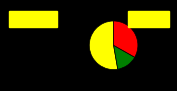

Count the number of slices in the pie.

3